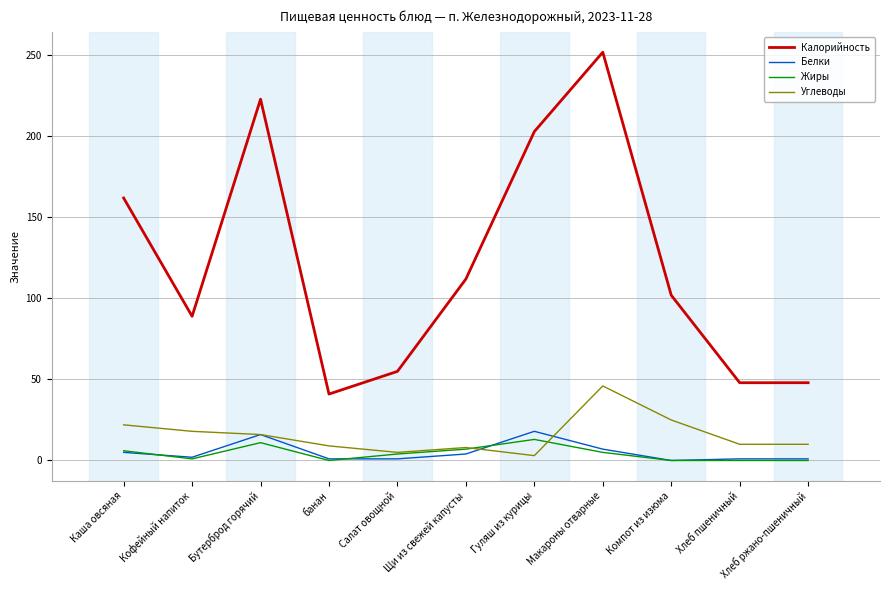

At which label is Калорийность closest to 146?

Каша овсяная